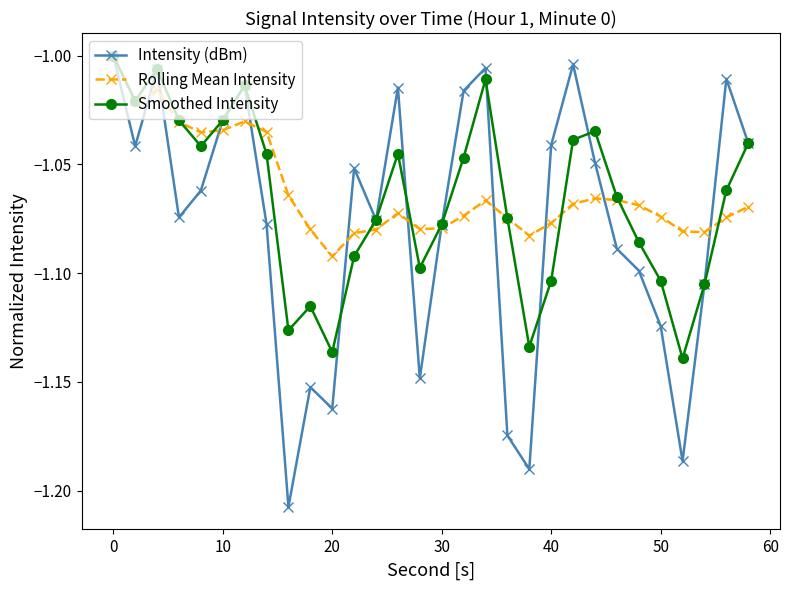

Which series has the widest spread of values?

Intensity (dBm)